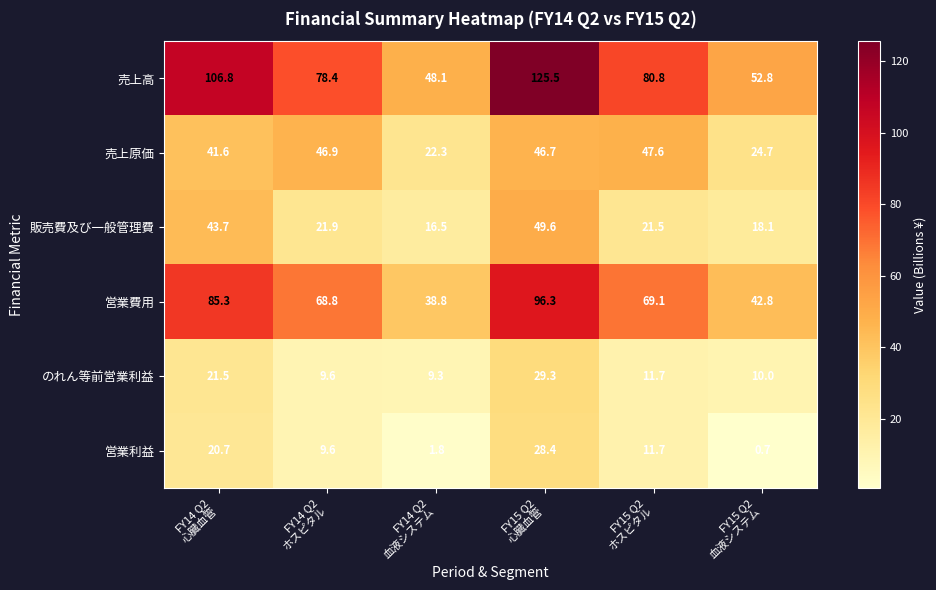

What is the difference between the second highest and minimum values in the 売上高 series?

58.7